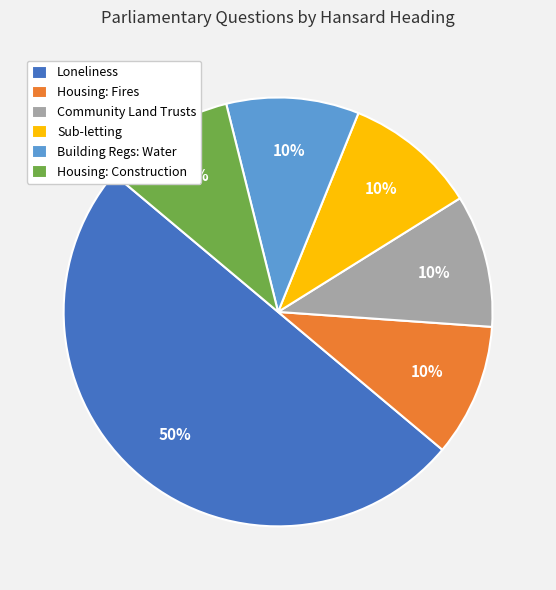

To the nearest percent, what is the combined percentage of Loneliness and Community Land Trusts?

60%